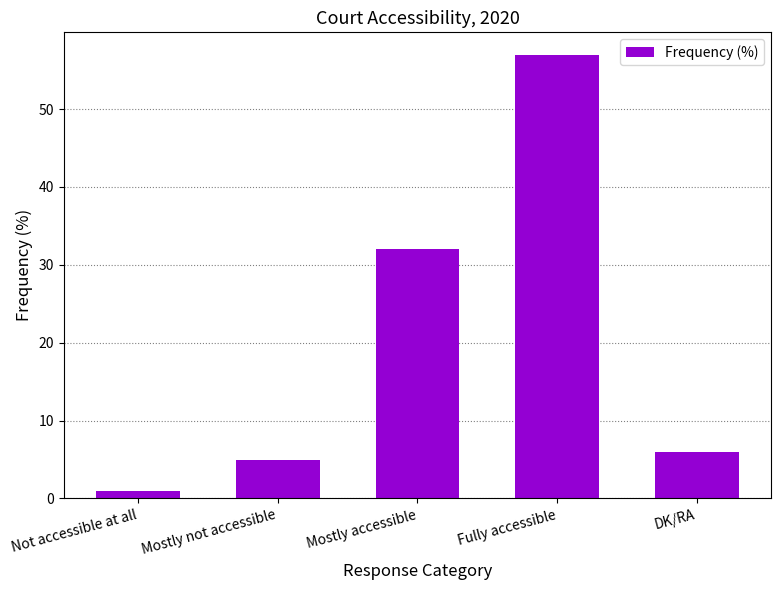

Count the number of categories in the chart.

5